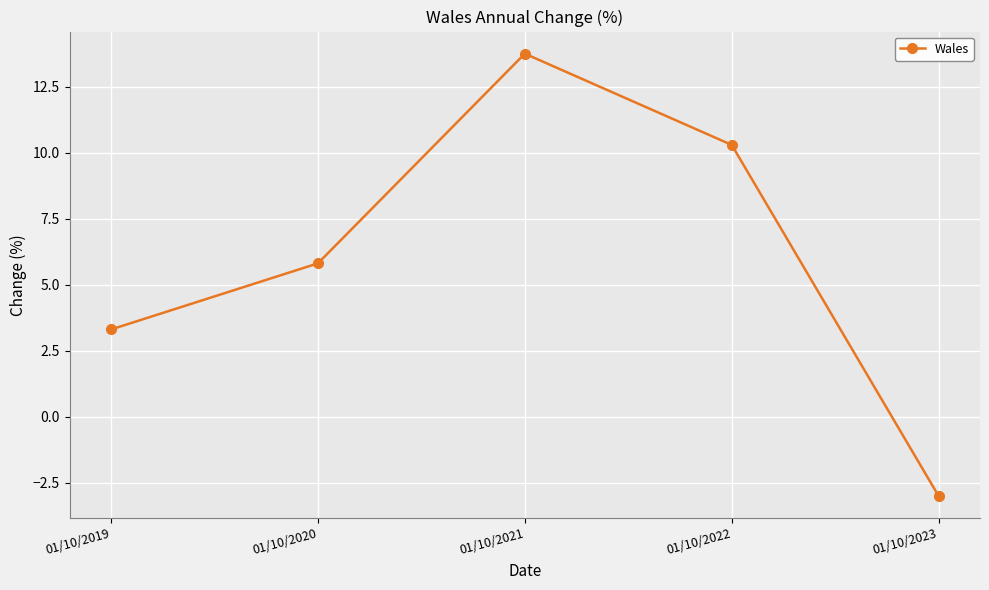

Rank the categories by value from lowest to highest.

01/10/2023, 01/10/2019, 01/10/2020, 01/10/2022, 01/10/2021